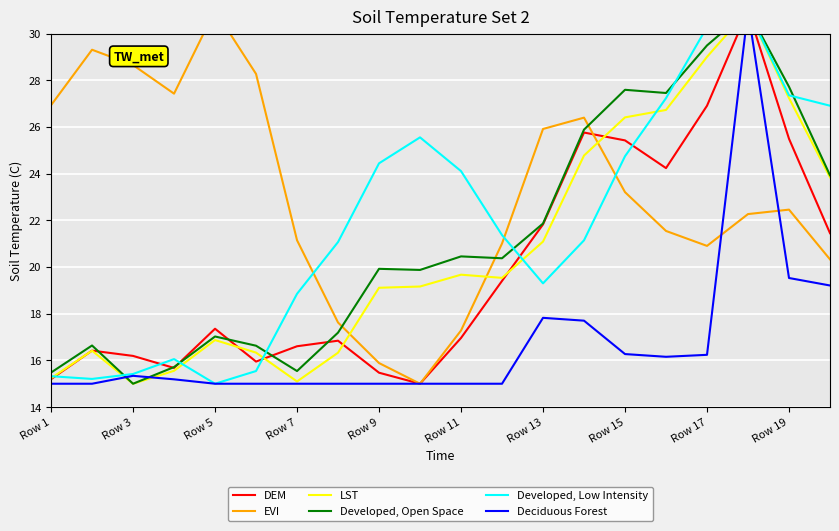

What are all the series names shown in the legend?

DEM, EVI, LST, Developed, Open Space, Developed, Low Intensity, Deciduous Forest